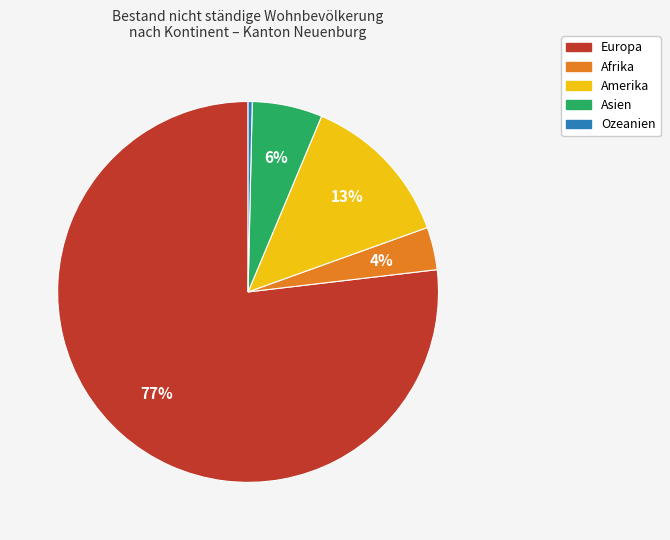

Does any single category account for the majority?

Yes